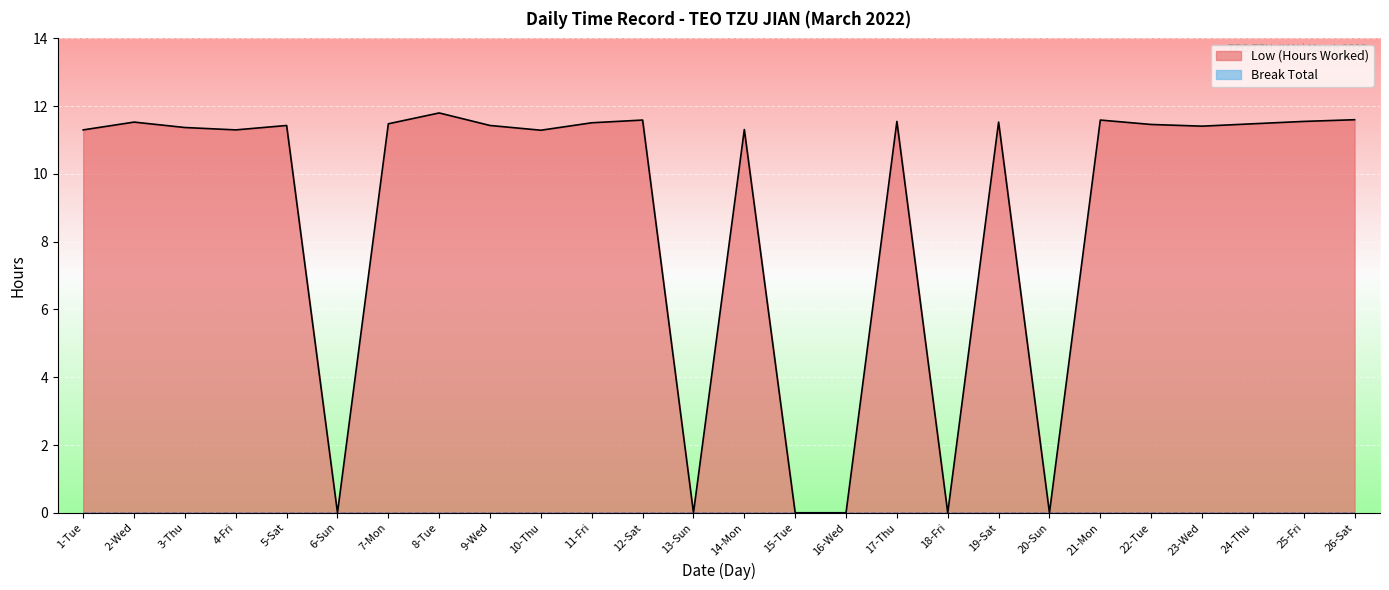

What is the label of the 8th point from the left?

8-Tue